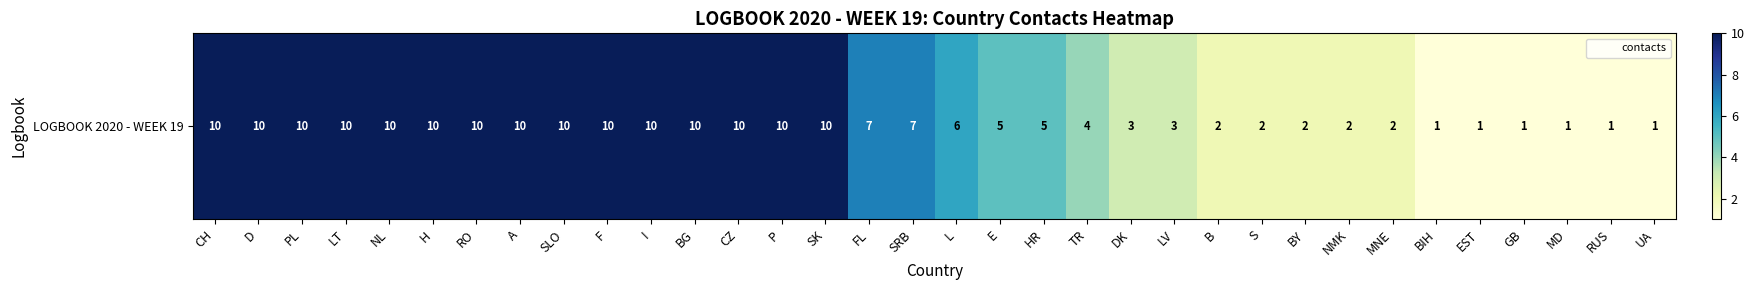

At which label is the value closest to 5?

E